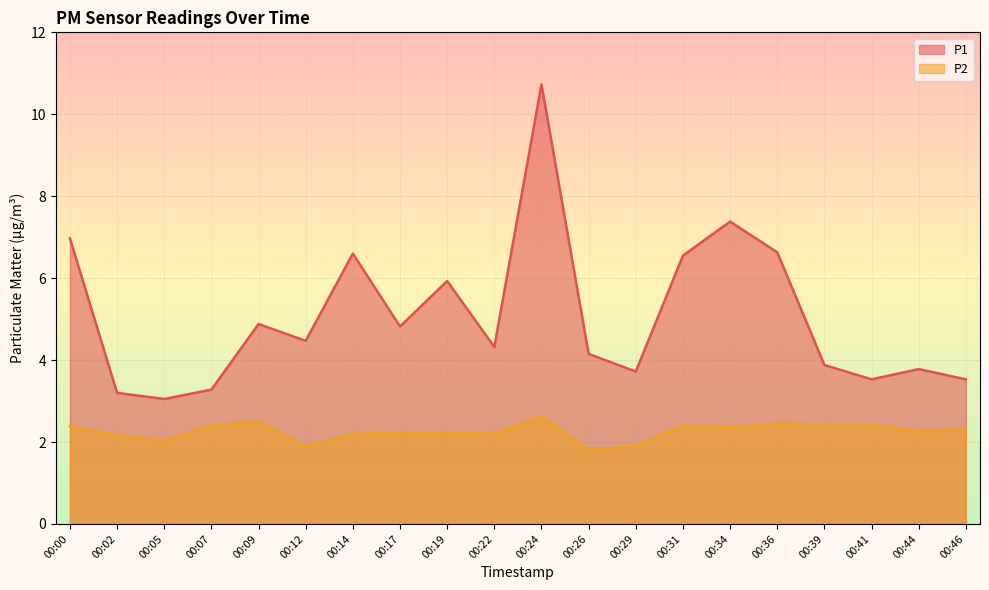

Is it true that P2 equals 3.9 at 00:00?

False